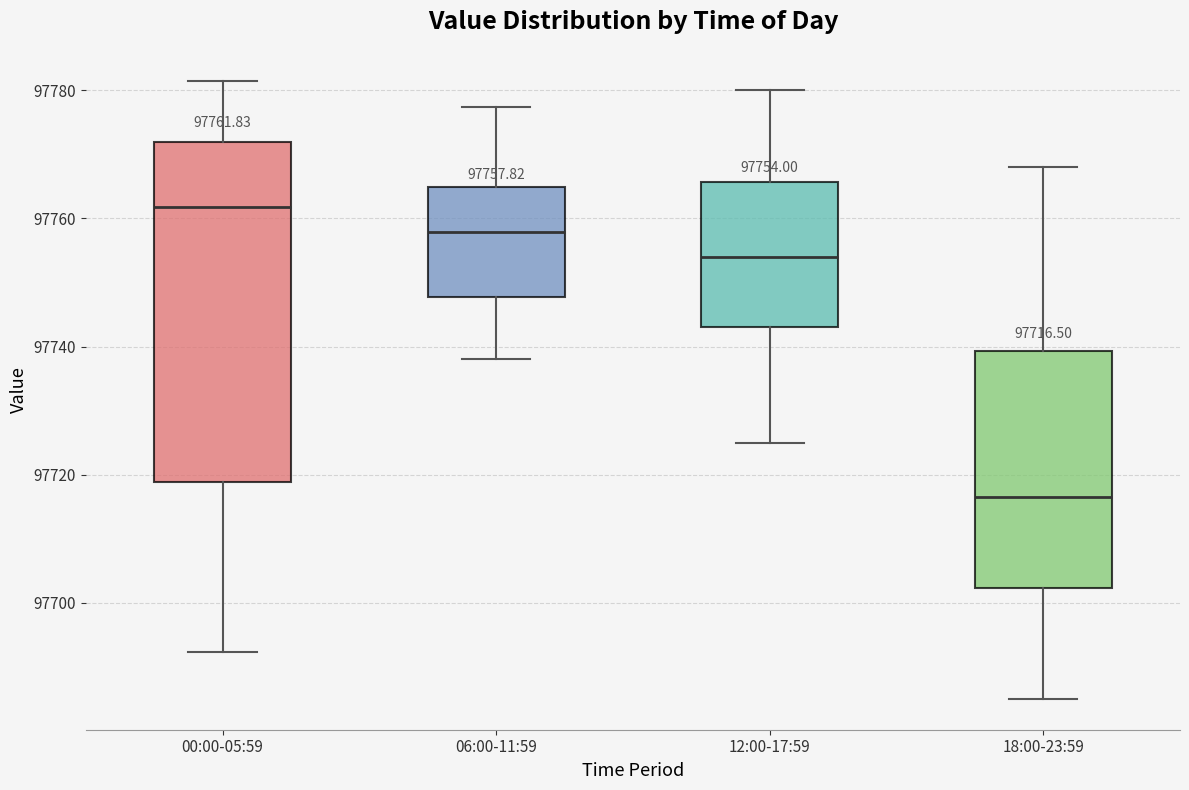

Which box's median line is the highest?

00:00-05:59